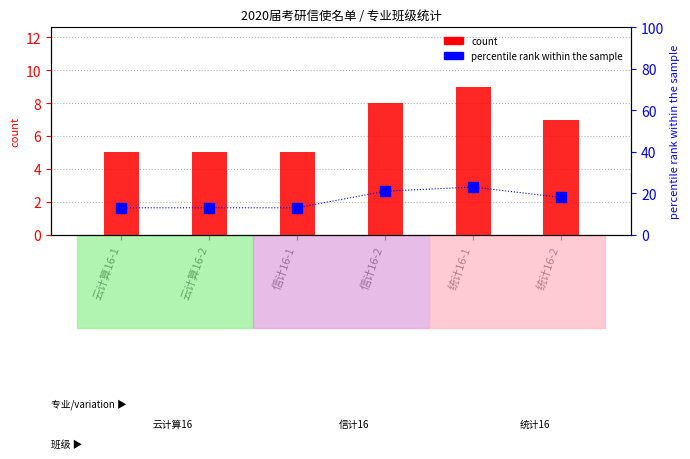

What is the total value across all series at 信计16-1?

18